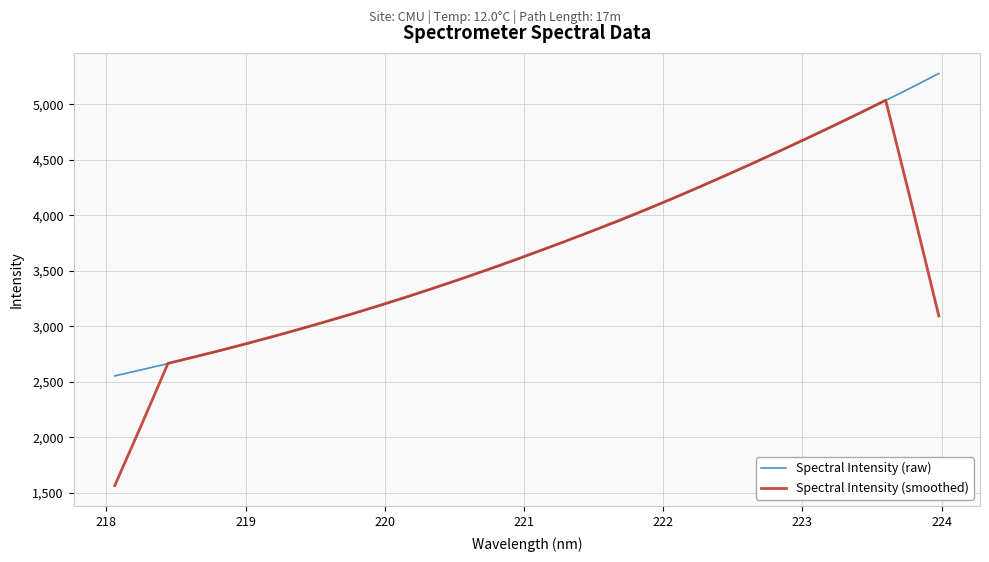

List the series in order of their peak value, lowest first.

Spectral Intensity (smoothed), Spectral Intensity (raw)